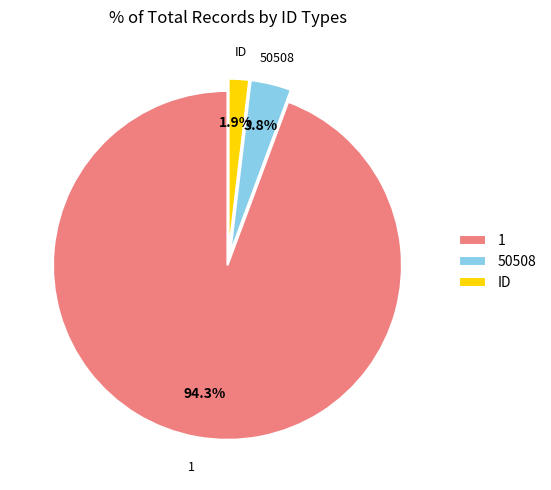

Which category accounts for the majority?

1